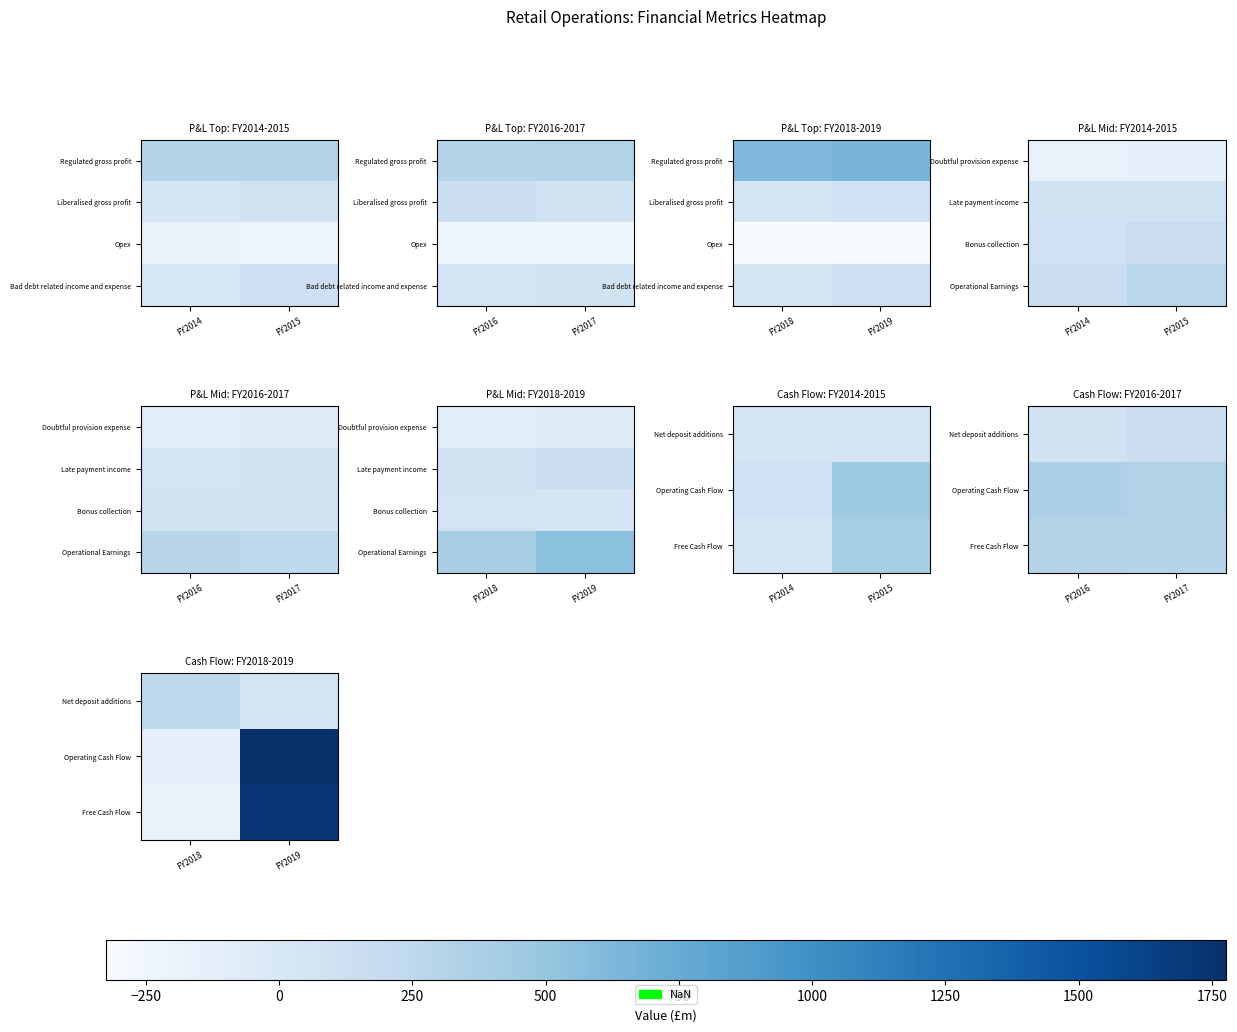

At which label does Free Cash Flow reach its peak?

FY2019